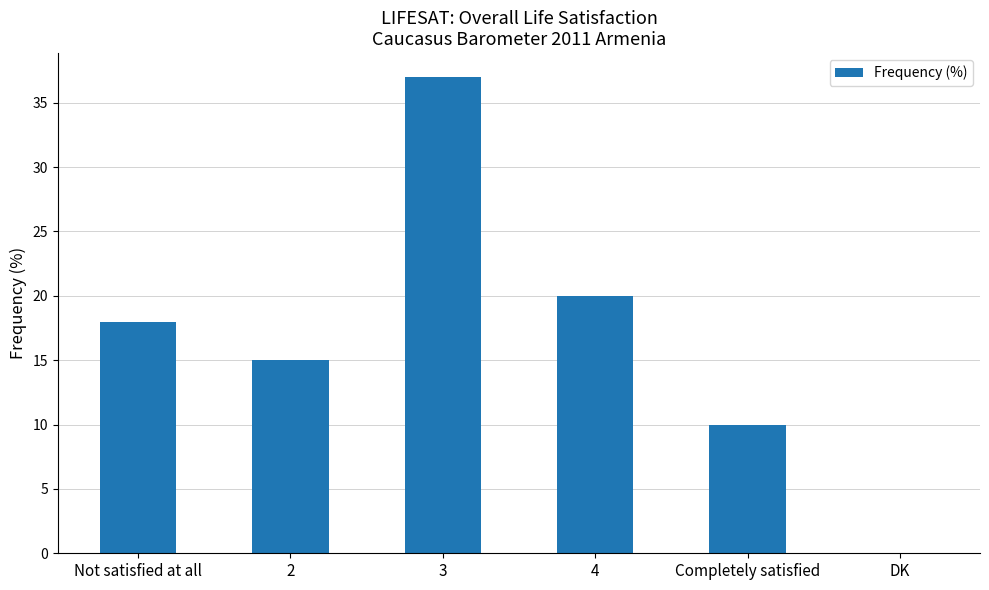

Are the bars grouped side by side (vs. stacked)?

No